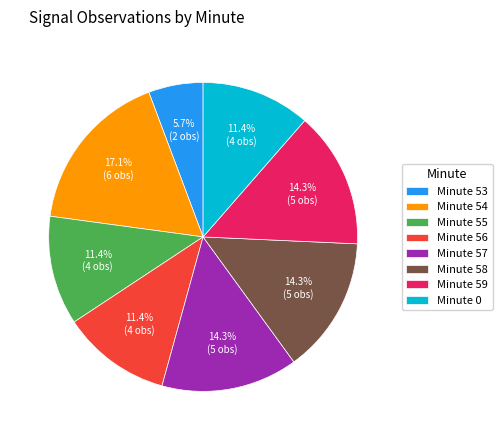

Which category has the smallest portion of the pie?

Minute 53